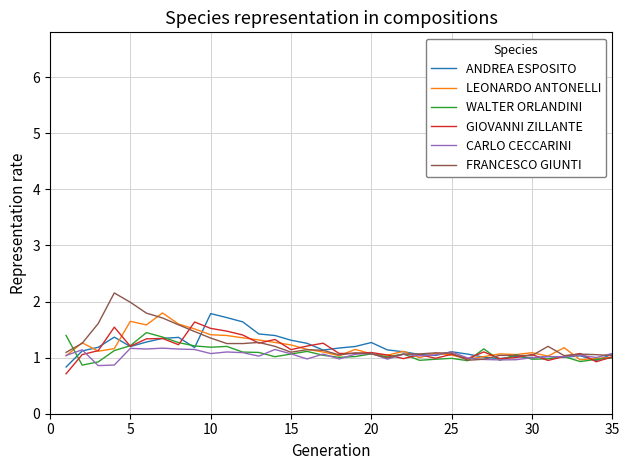

What is the lowest value of the LEONARDO ANTONELLI series?

1.0